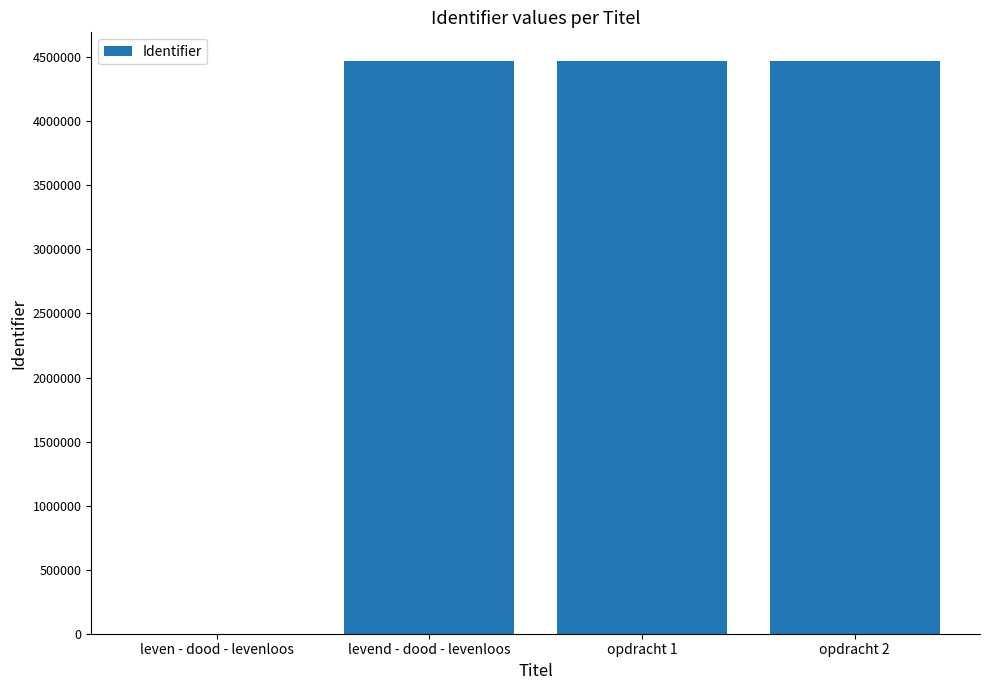

True or false: the data shows 6800926 at levend - dood - levenloos.

False